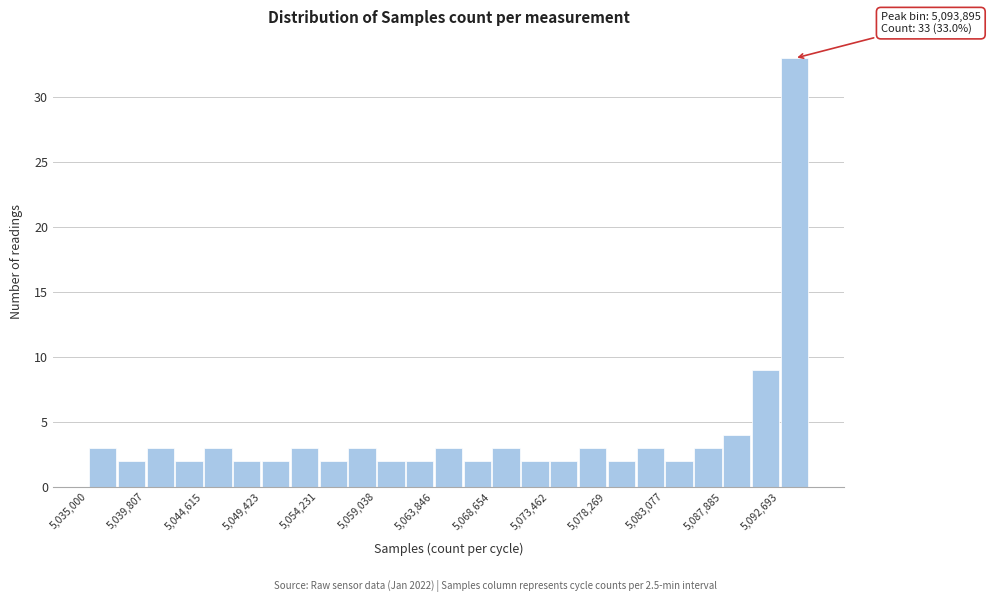

Which range on the x-axis has the tallest bar?

5092500 to 5095000